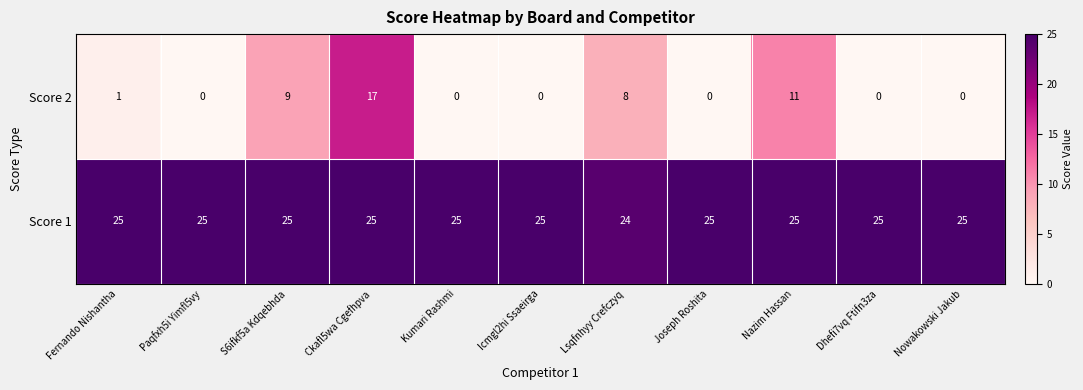

How many distinct data groups are displayed?

2